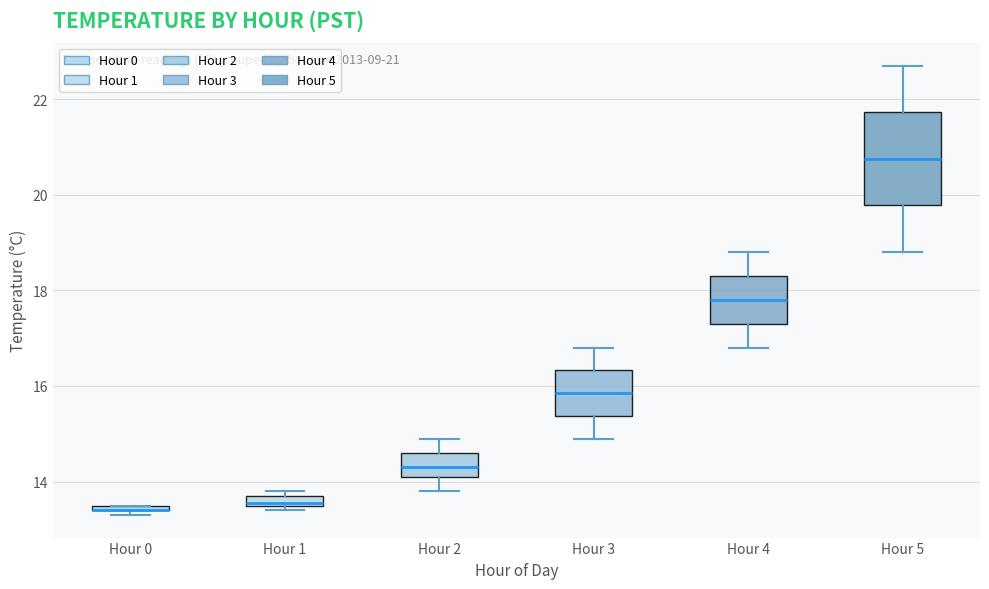

Which box is the tallest, from its lower edge to its upper edge?

Hour 5